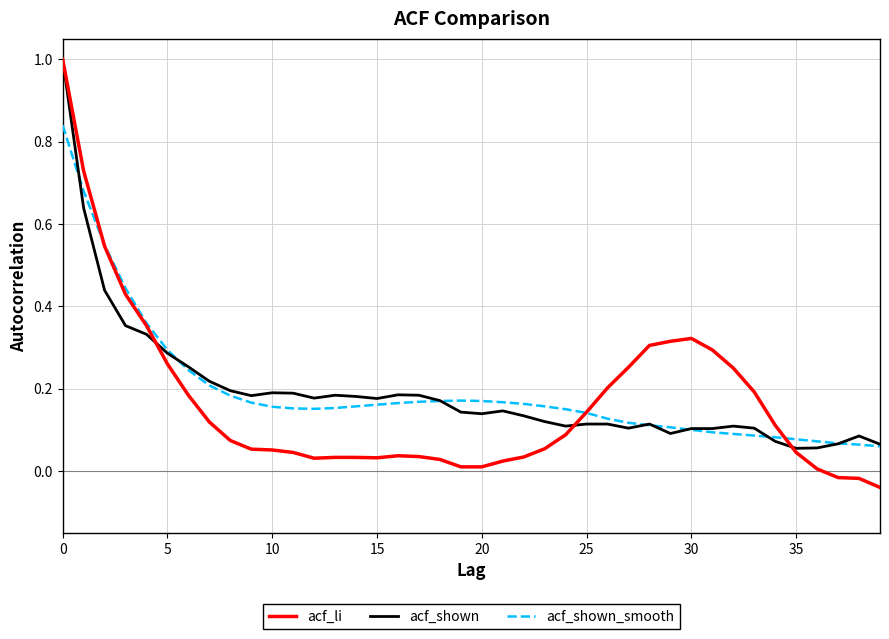

What is the maximum value shown in the chart?

1.0